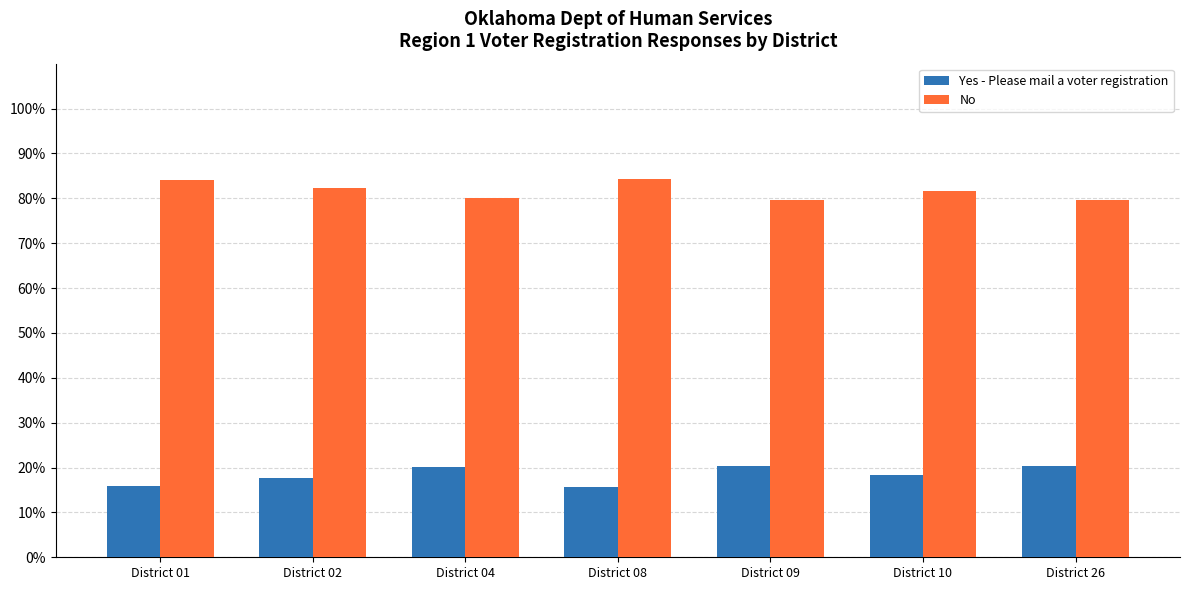

What is the difference between the maximum and minimum values in the No series?

4.6